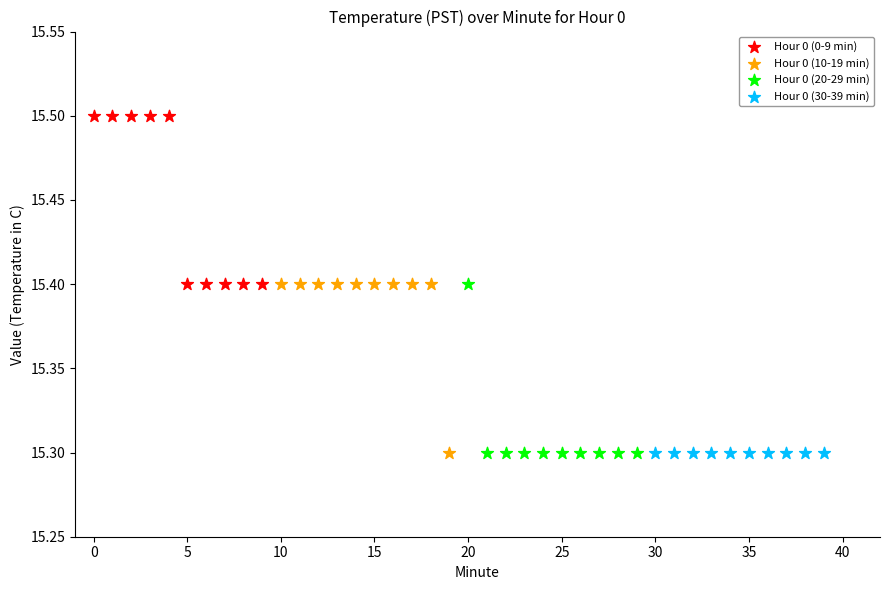

Which series contains the highest Y value?

Hour 0 (0-9 min)